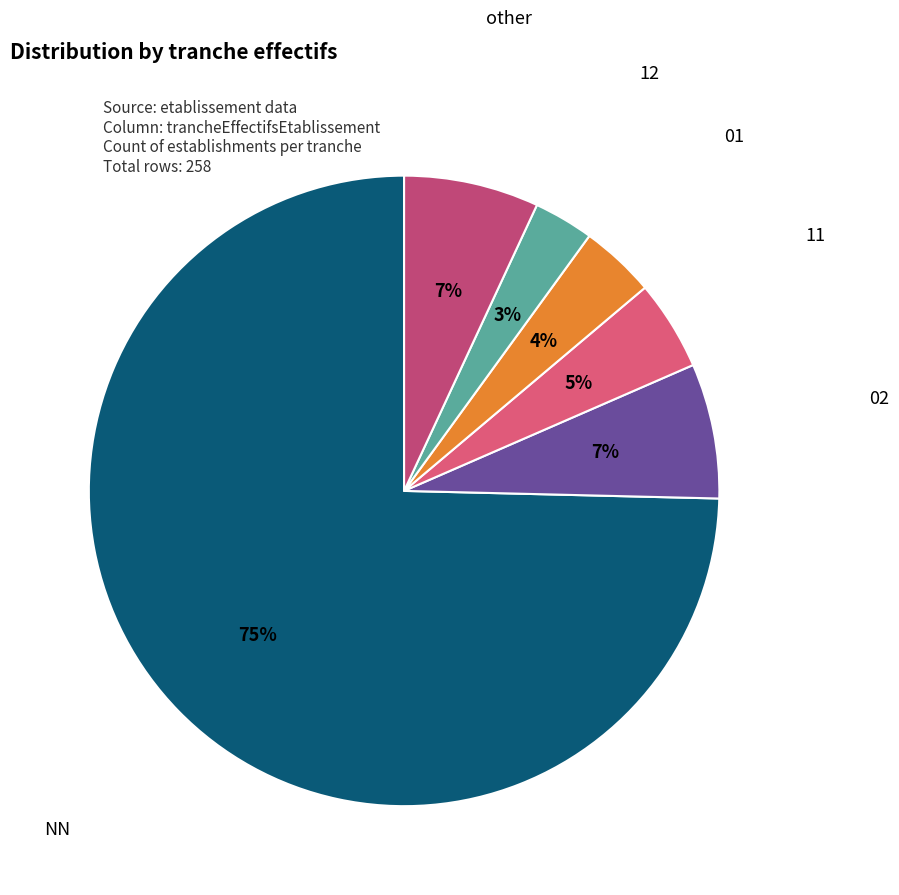

Rank the categories by value from highest to lowest.

NN, 02, other, 11, 01, 12